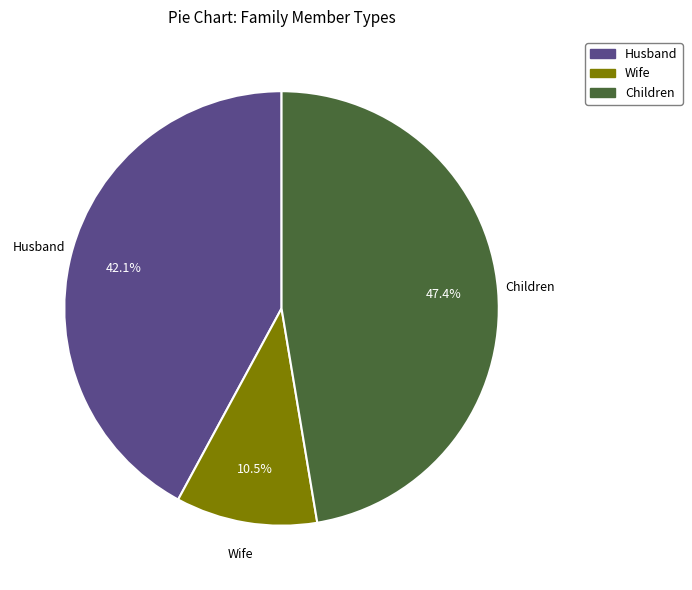

Is there a majority slice in this chart?

No